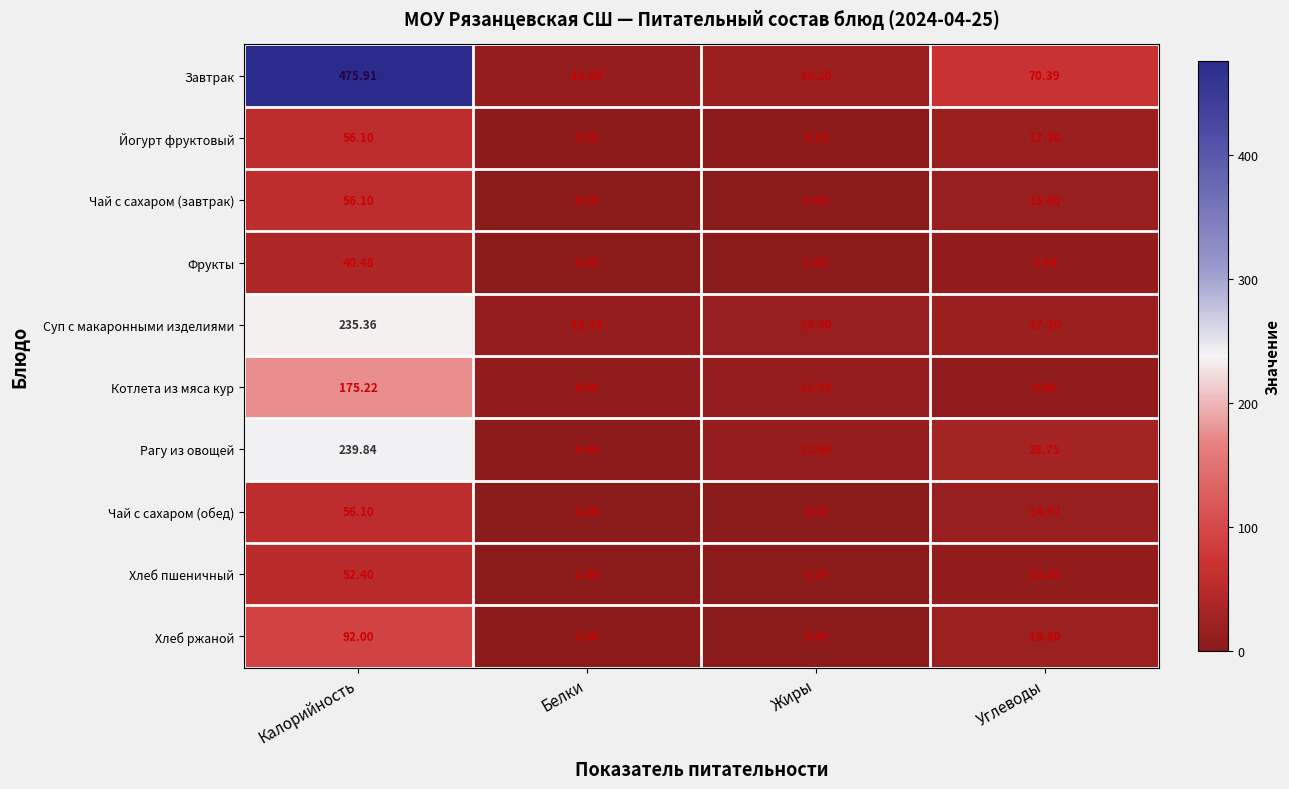

At how many categories does at least one series exceed 329?

1